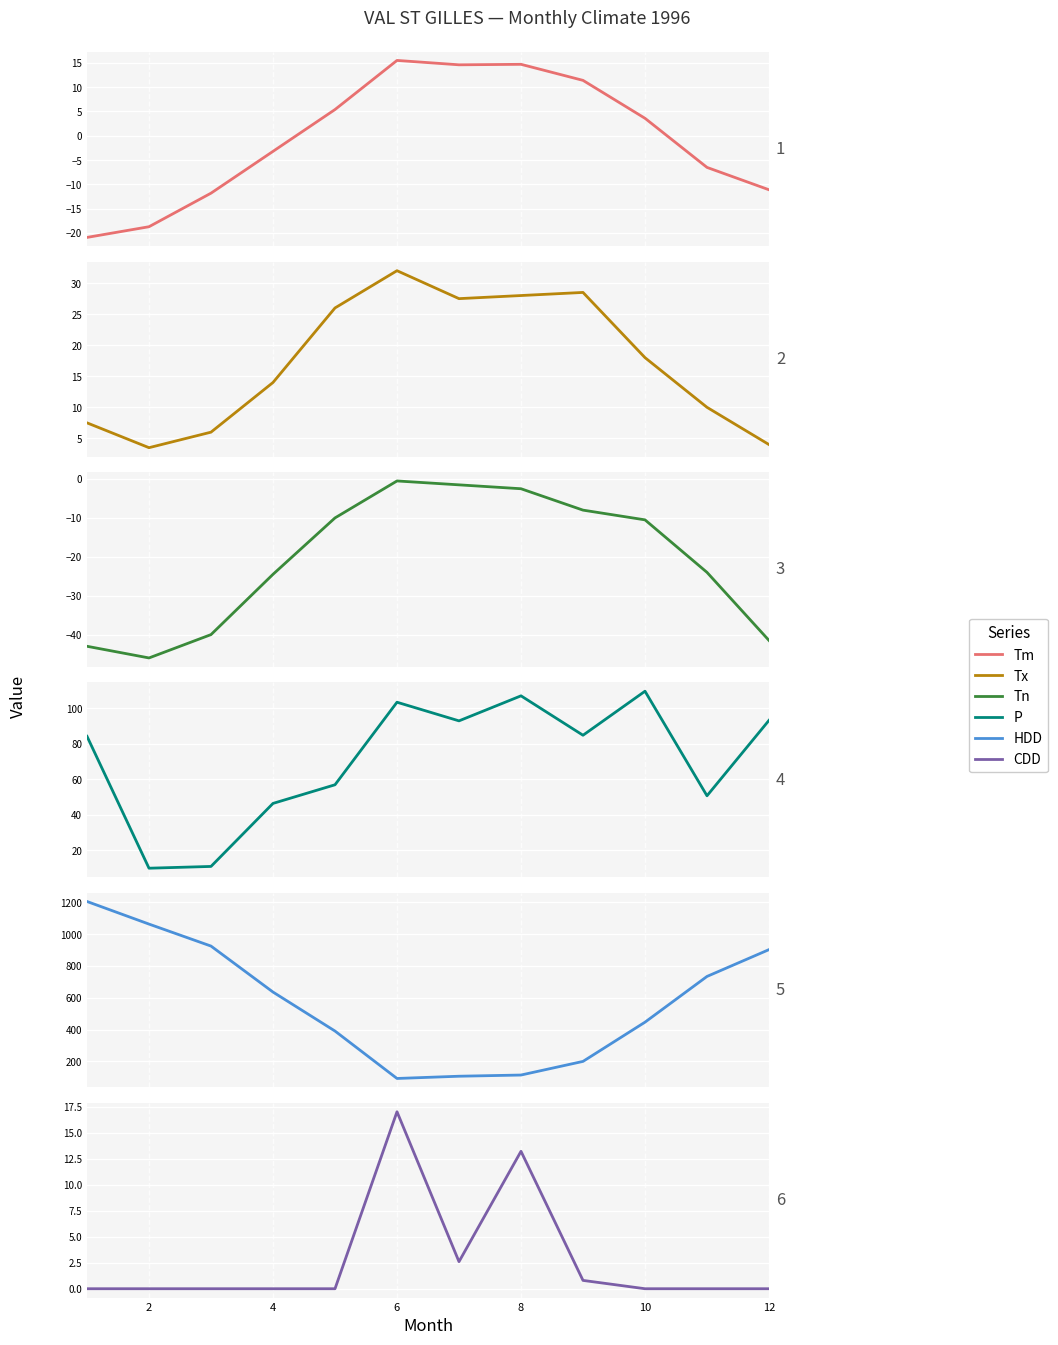

How many data points does each series have?

12